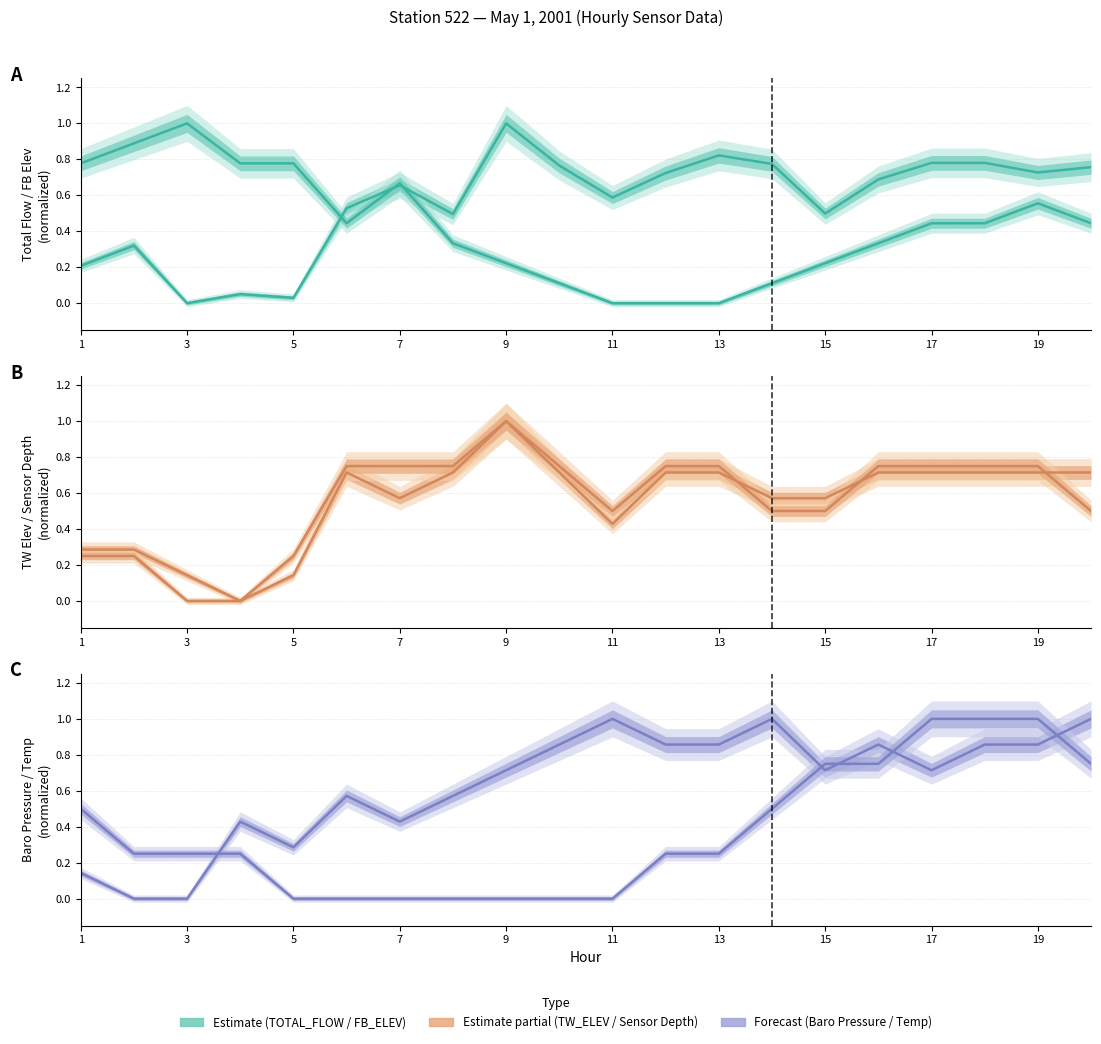

Which category has the lowest value across all series?

3